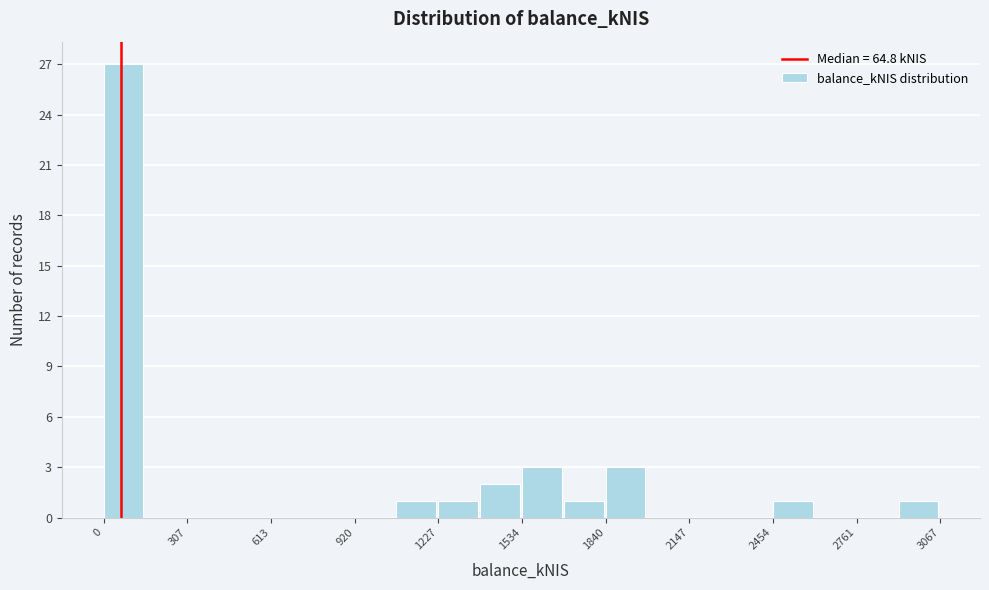

Read against the x-axis, roughly where is the centre of the tallest bar?

50